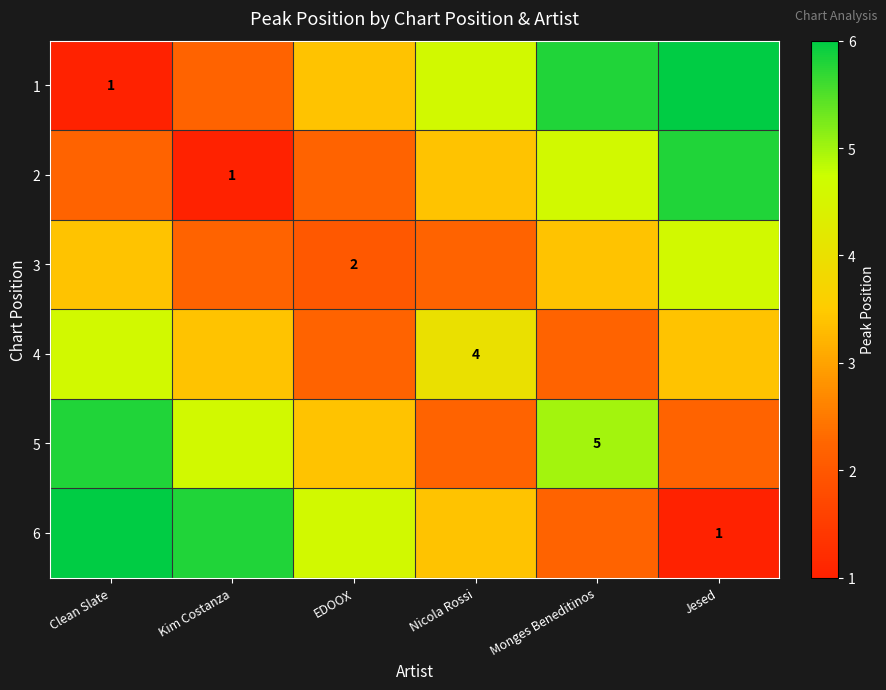

Is it true that 4 equals 1.1 at Nicola Rossi?

False